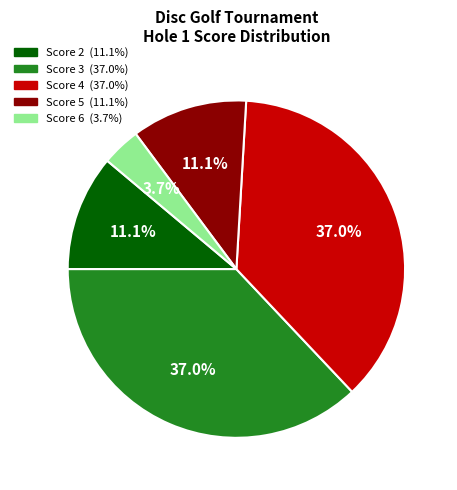

Is there a majority slice in this chart?

No